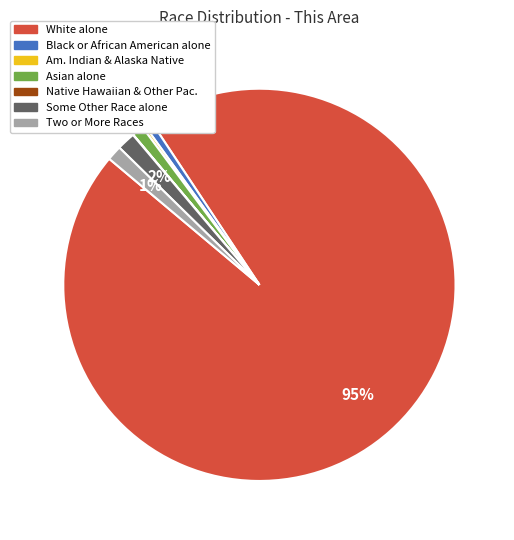

Is there any slice that represents more than half of the pie?

Yes